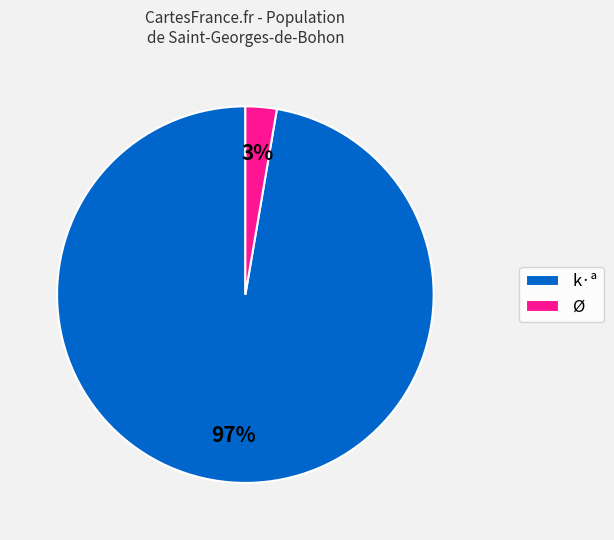

The Ø slice represents 3% of the pie. True or false?

True